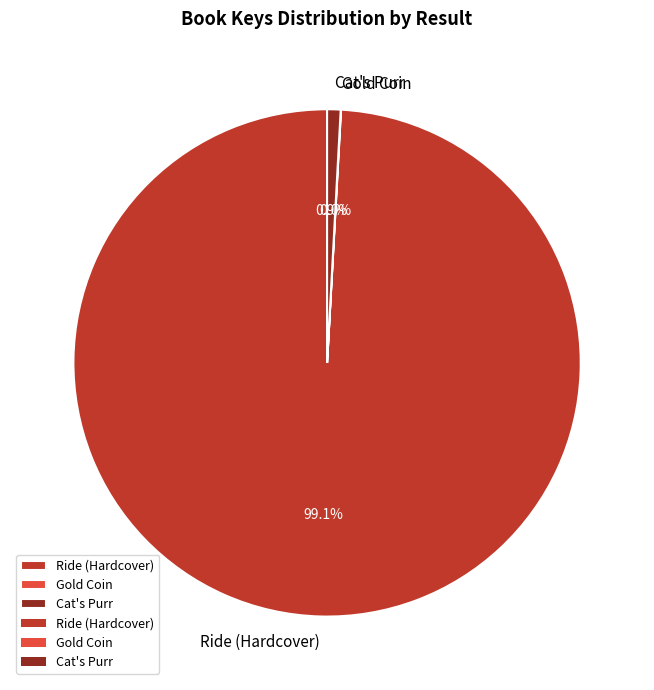

What percentage do Ride (Hardcover) and Cat's Purr together represent?

100.0%